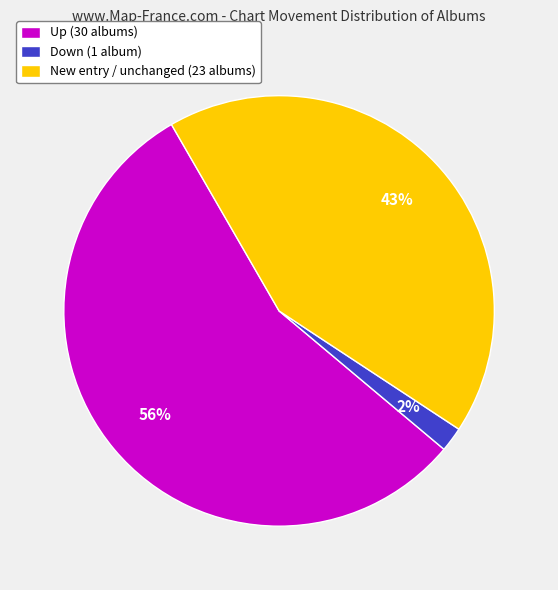

Between Up (30 albums) and Down (1 album), which is larger?

Up (30 albums)